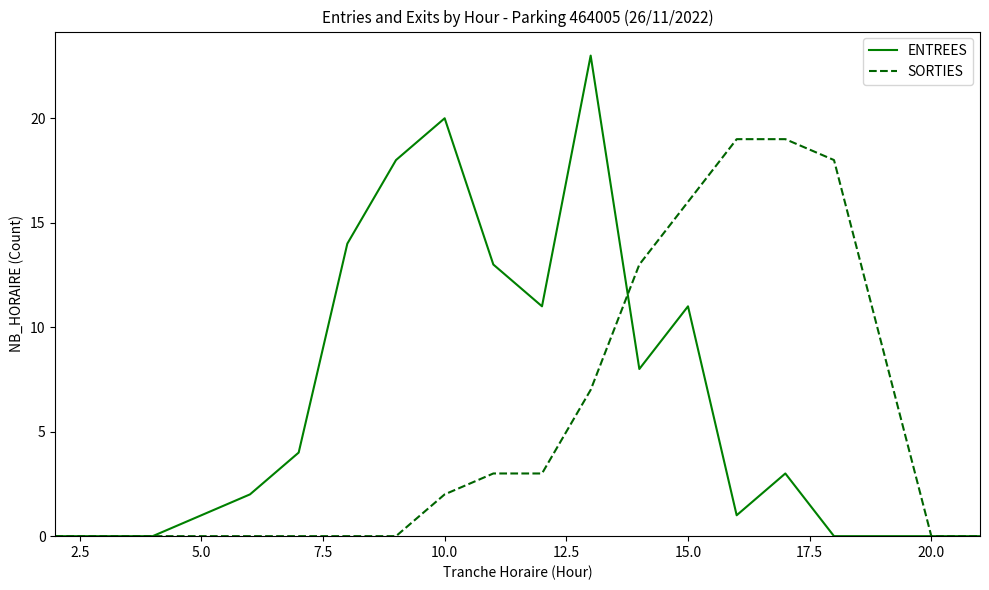

Rank the series by their maximum value, from highest to lowest.

ENTREES, SORTIES